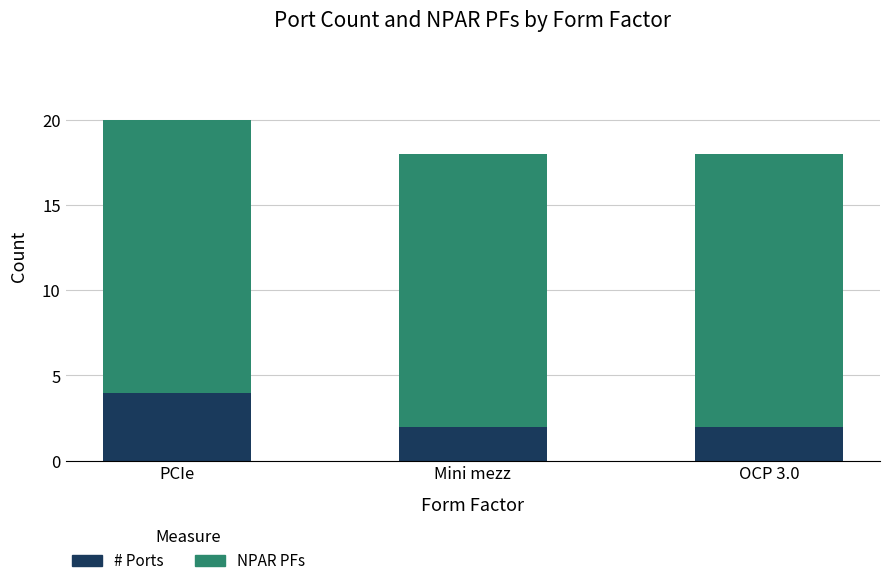

True or false: # Ports has a value of 3 at Mini mezz.

False